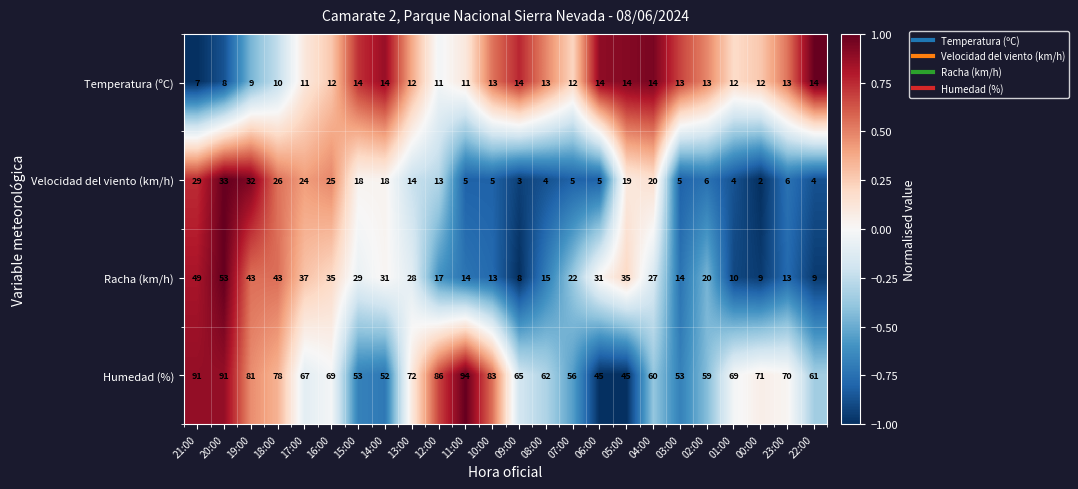

Rank the series by their maximum value, from highest to lowest.

Humedad (%), Racha (km/h), Velocidad del viento (km/h), Temperatura (ºC)